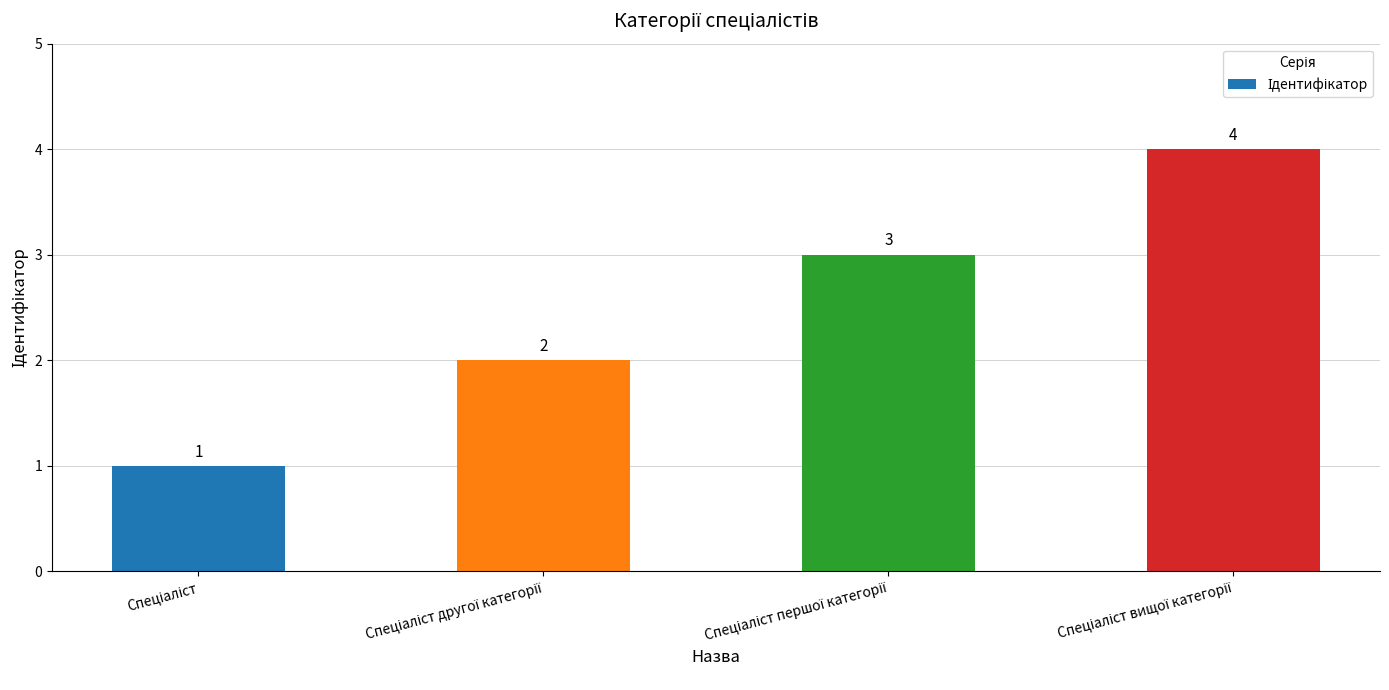

What is the sum of all values?

10